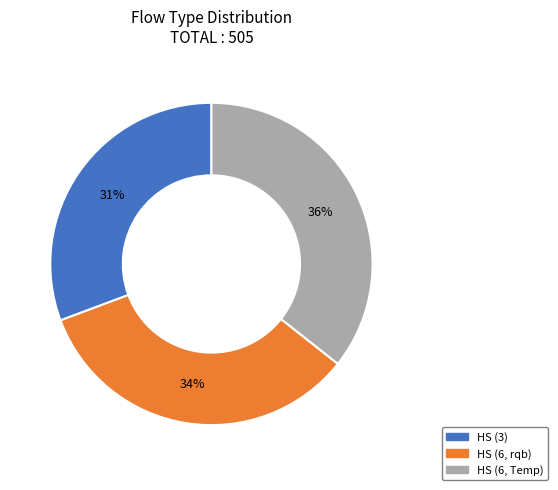

How many segments does this pie chart have?

3